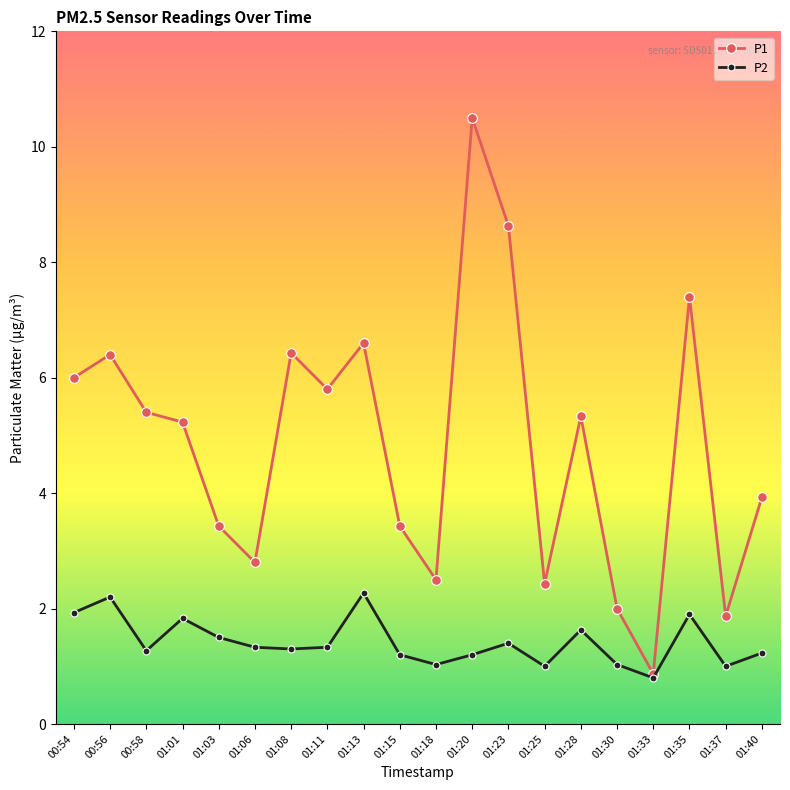

The P2 series shows 2.2 at 00:58. True or false?

False